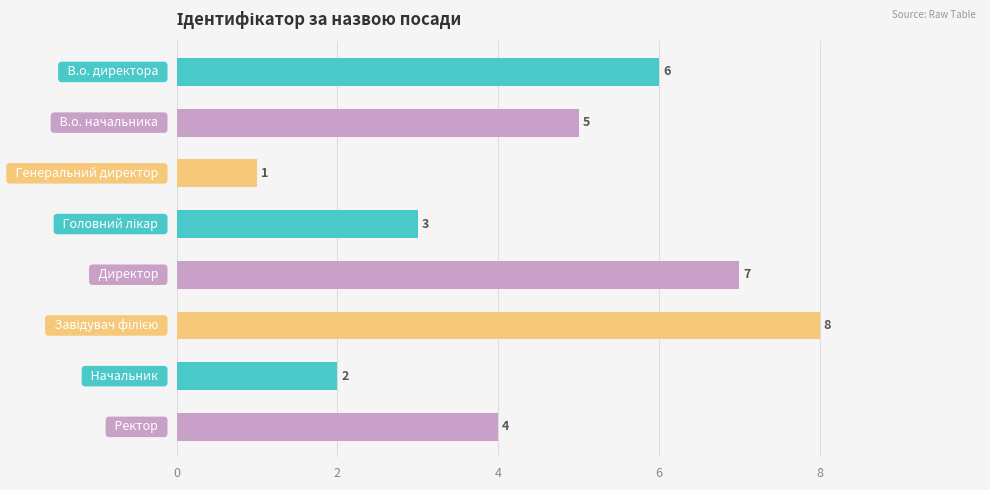

Count the values in the range 3 to 7.

5